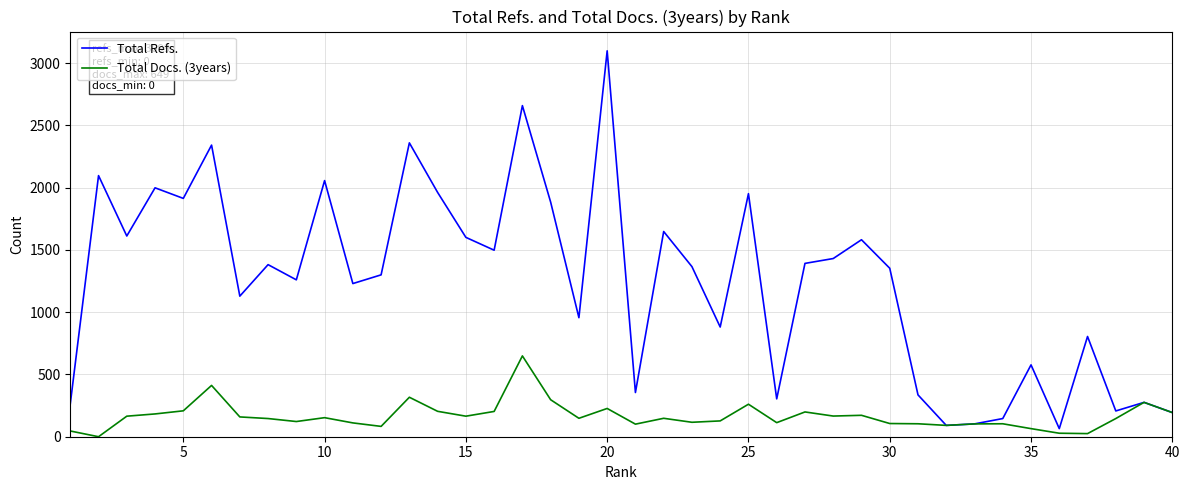

Is this an area chart (filled region under the line)?

No